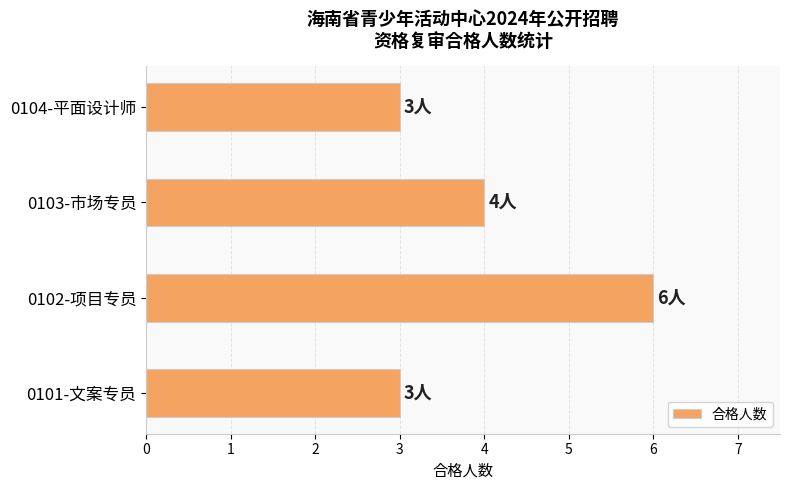

What is the minimum value shown in the chart?

3